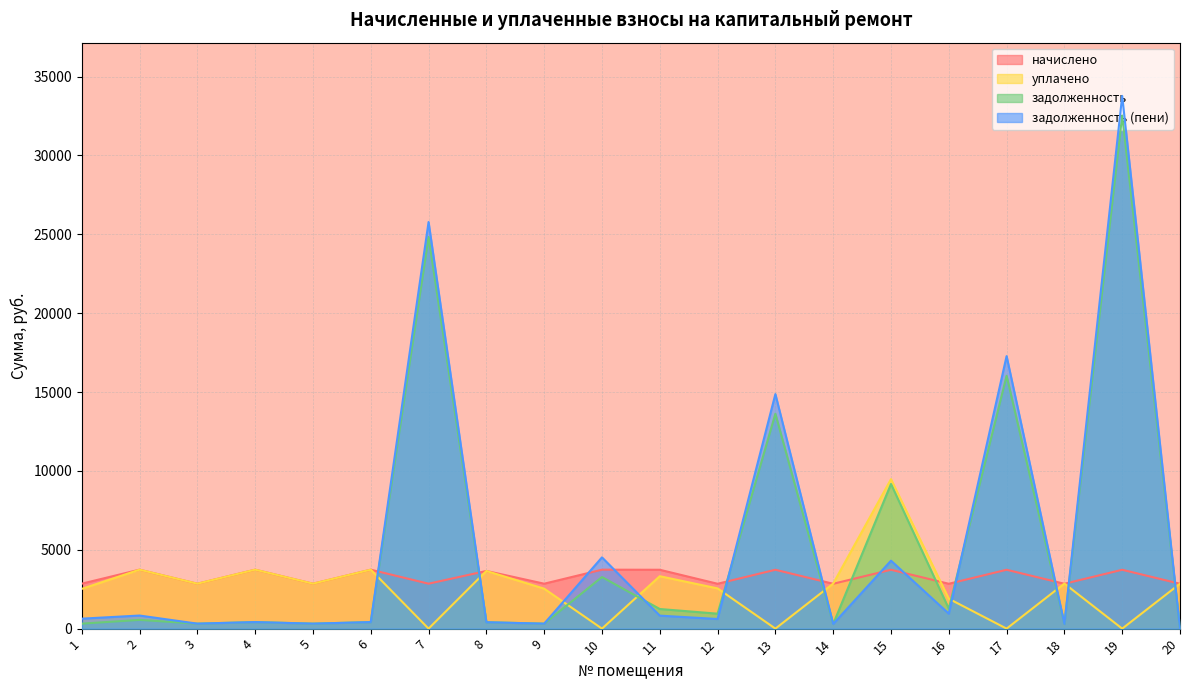

After their last crossing, which series has the higher values: задолженность (пени) or уплачено?

уплачено